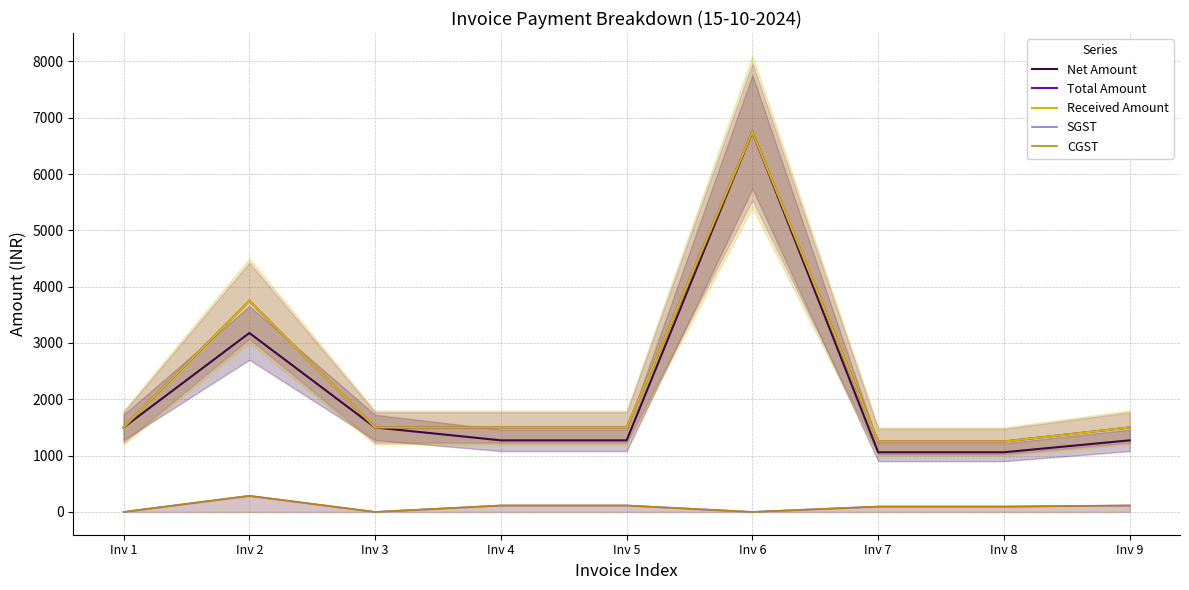

Is the value of SGST at Inv 4 greater than the value of Received Amount at Inv 9?

No